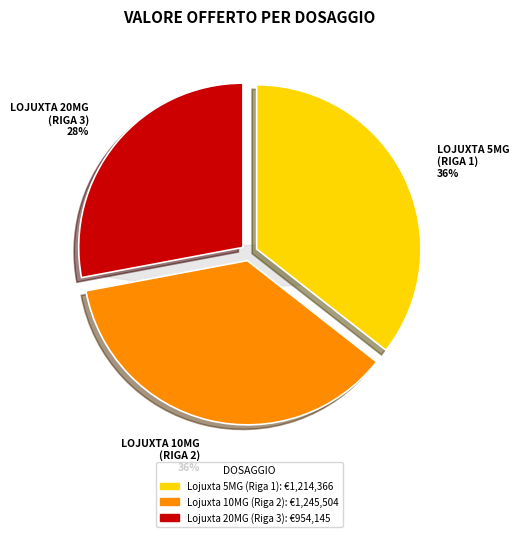

To the nearest percent, what portion does Lojuxta 10MG (Riga 2) represent?

36%